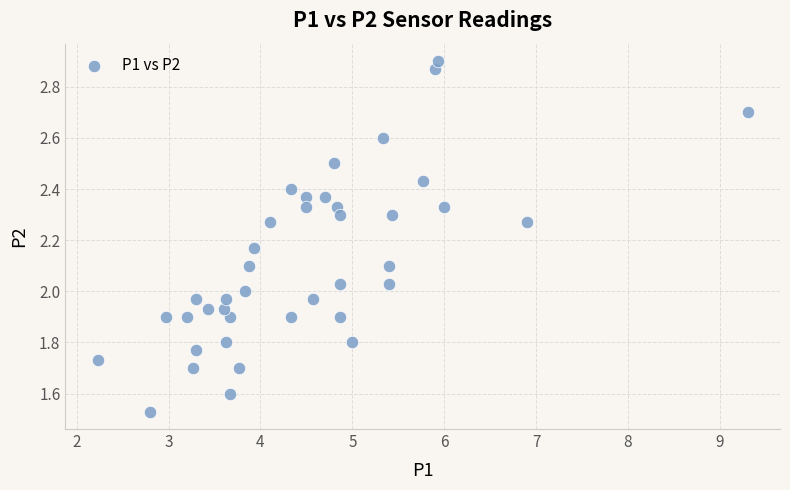

What is the range of Y values (max minus min)?

1.4